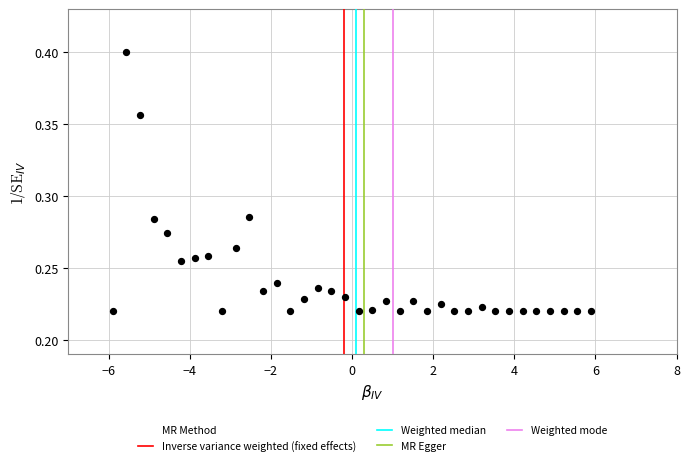

What is the range of X values (max minus min)?

11.8